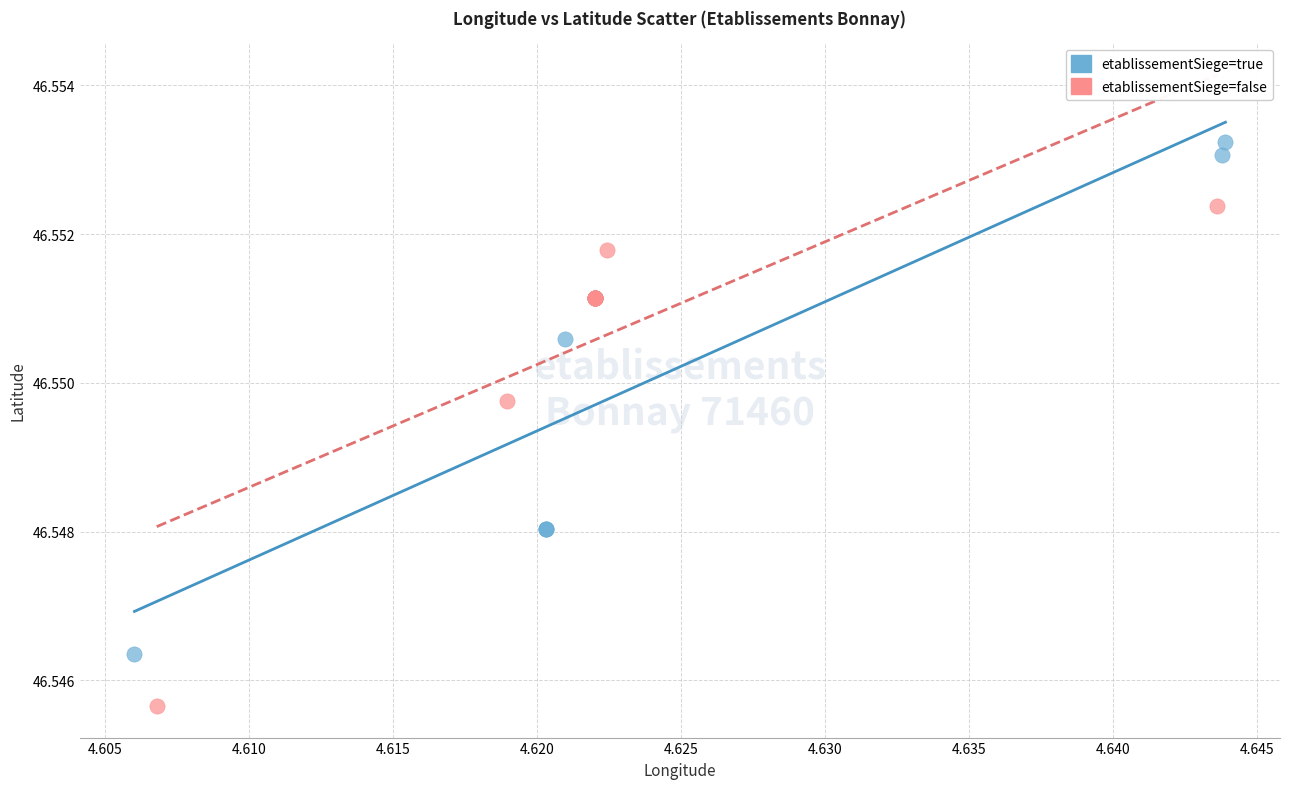

Which series has the largest Y range (max minus min)?

etablissementSiege=true